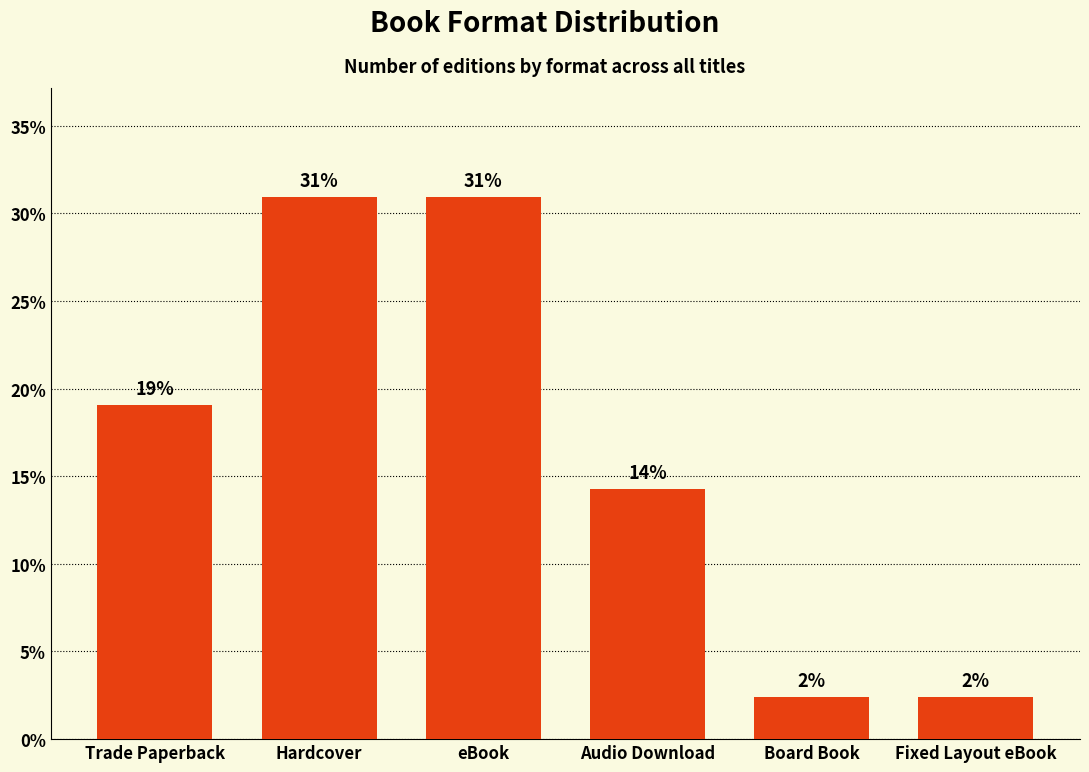

What value does the data have at Trade Paperback?

19.0